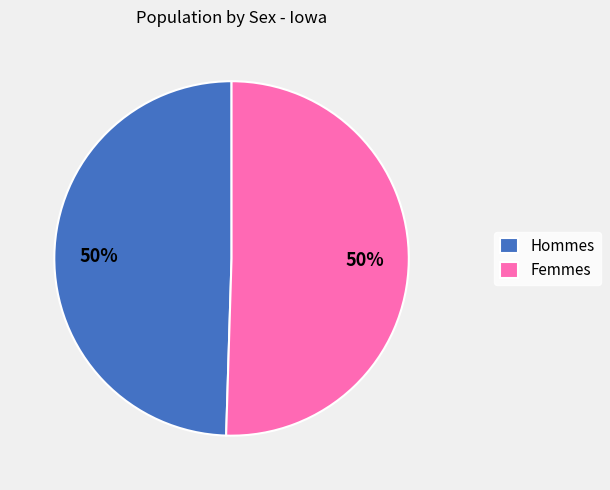

To the nearest percent, what is the combined percentage of Femmes and Hommes?

100%